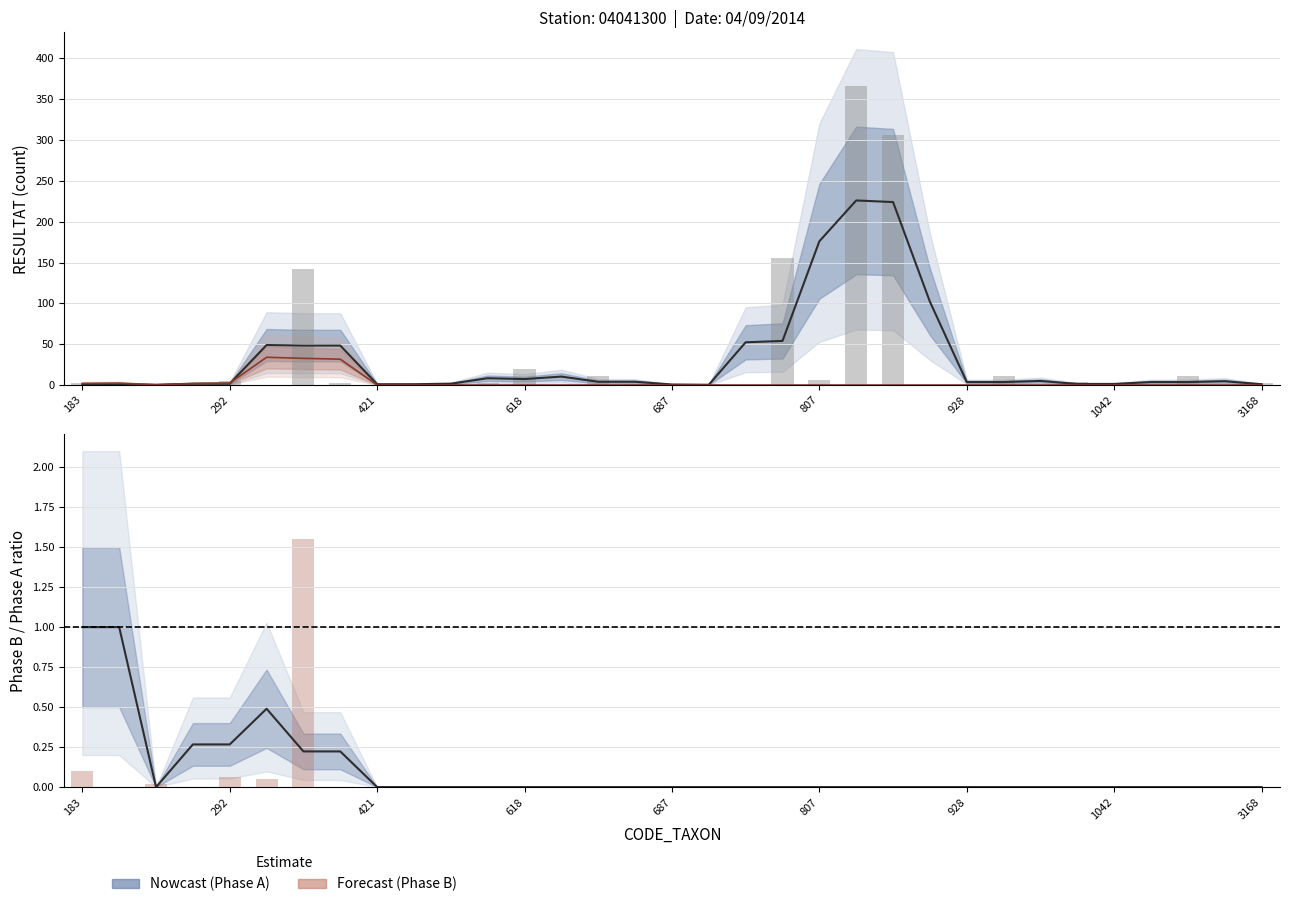

At how many categories does at least one series exceed 70?

4